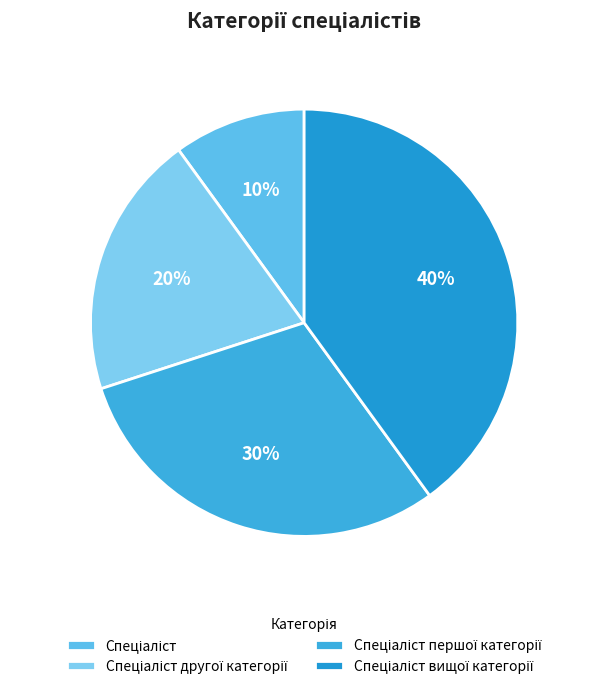

To the nearest percent, what is the average slice percentage?

25%